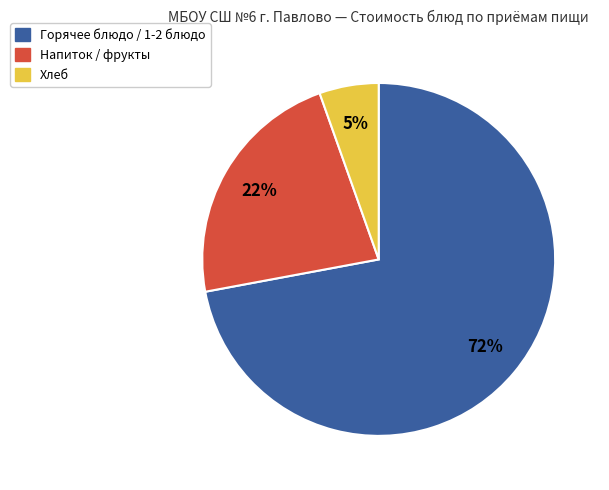

Is there any slice that represents more than half of the pie?

Yes